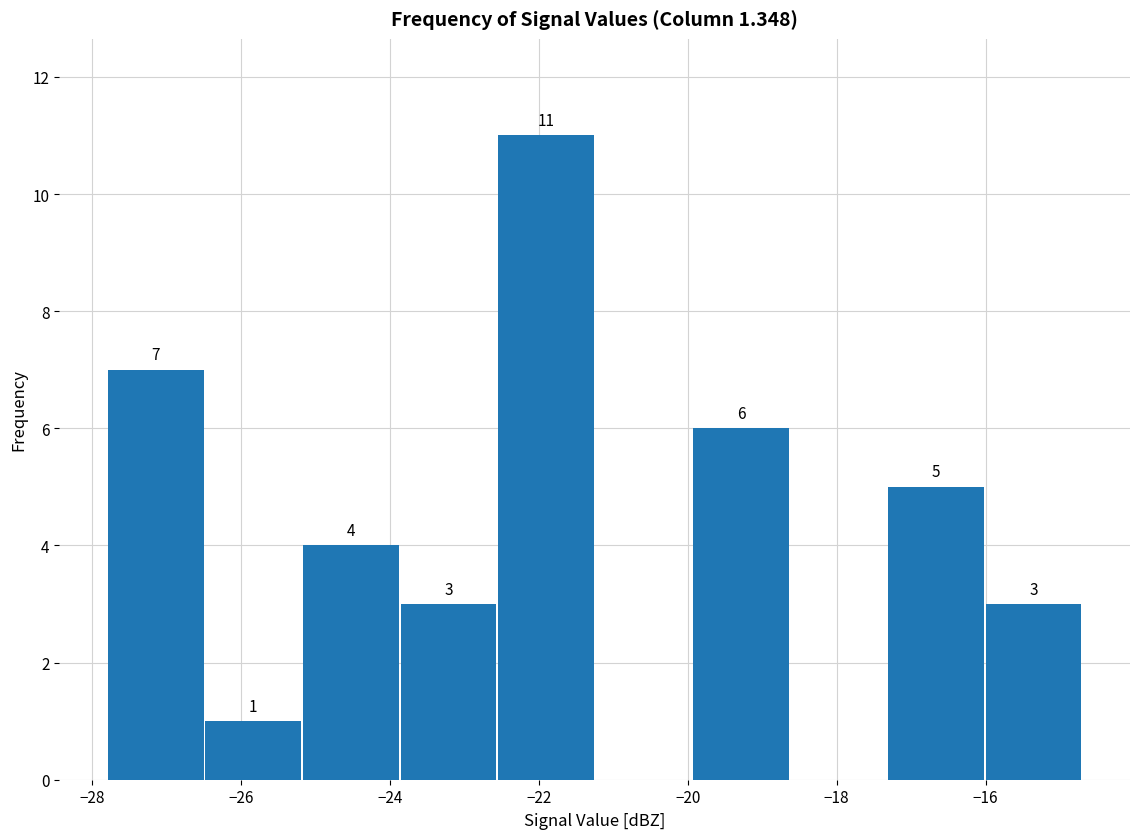

Which range on the x-axis has the tallest bar?

-22.6 to -21.2